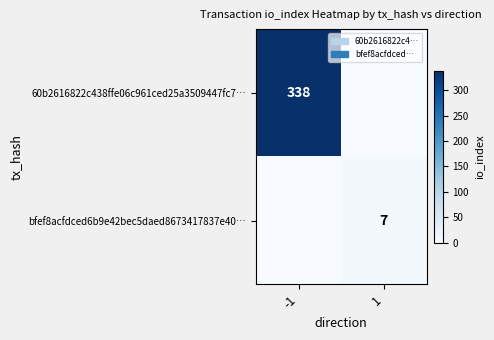

True or false: bfef8acfdced6b9e42bec5daed8673417837e40… has a value of 10 at 1.

False